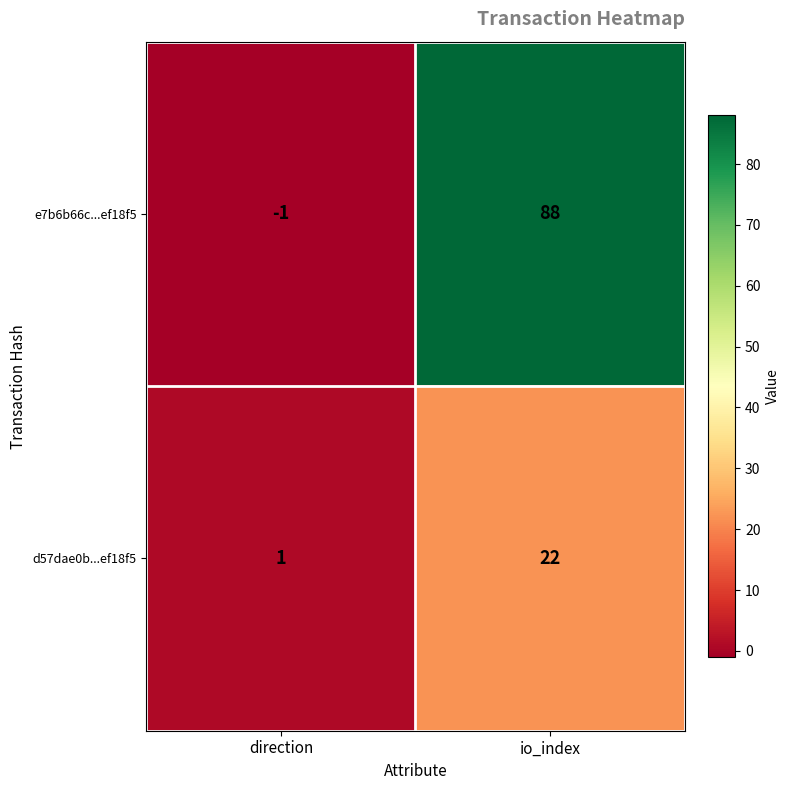

Reading left to right, transcribe all the data shown in this chart.

e7b6b66c...ef18f5: direction=-1	io_index=88
d57dae0b...ef18f5: direction=1	io_index=22